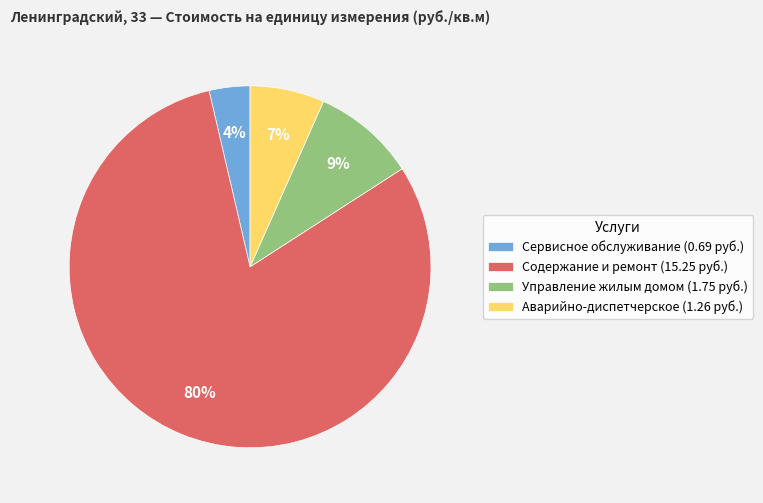

The Аварийно-диспетчерское (1.26 руб.) slice represents 7% of the pie. True or false?

True